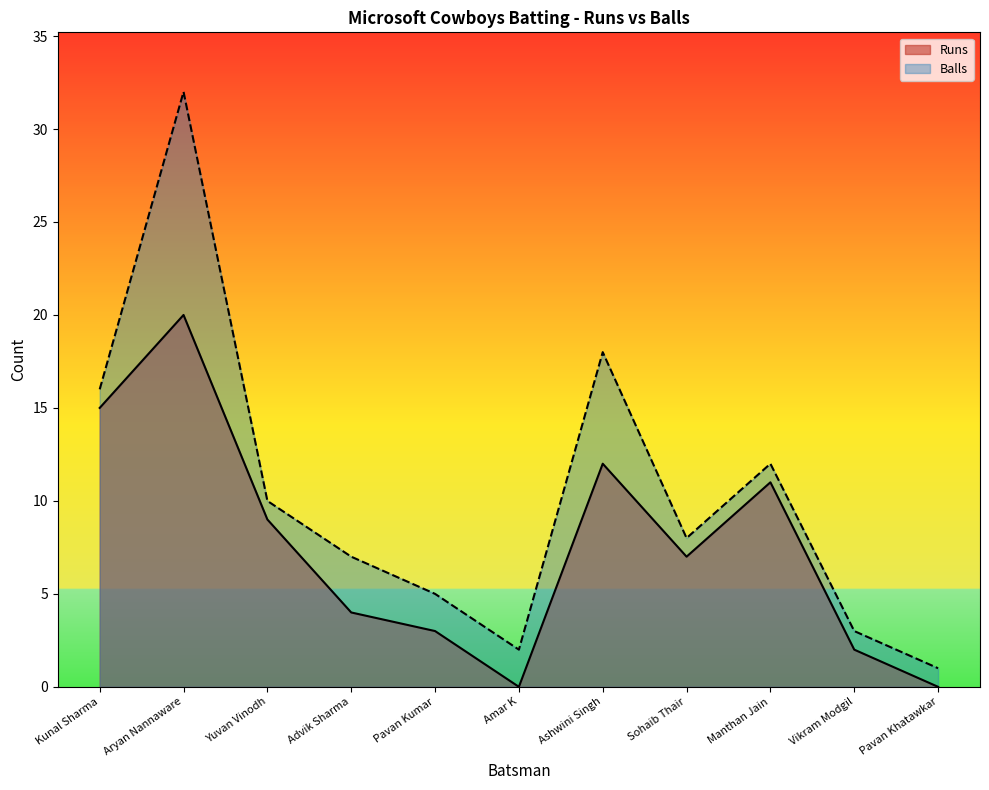

True or false: Balls and Runs cross at least once.

False